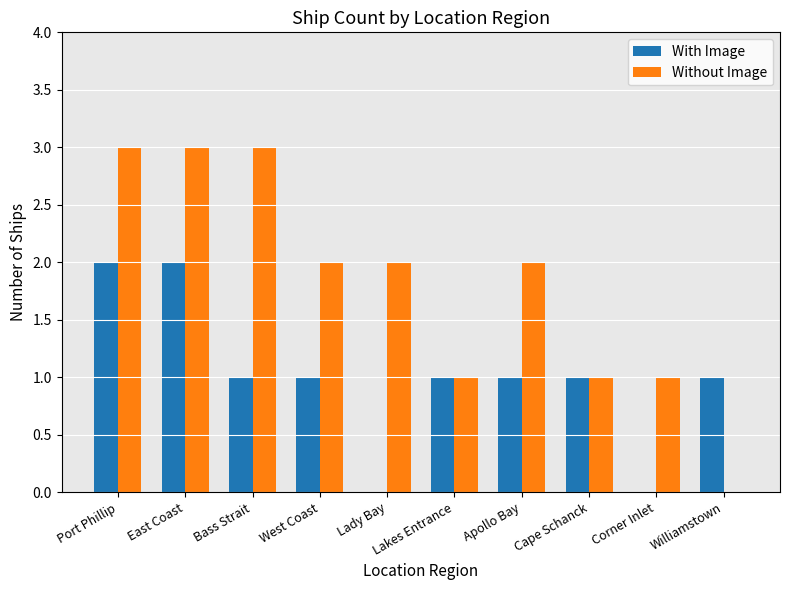

What is the total value across all series at Williamstown?

1